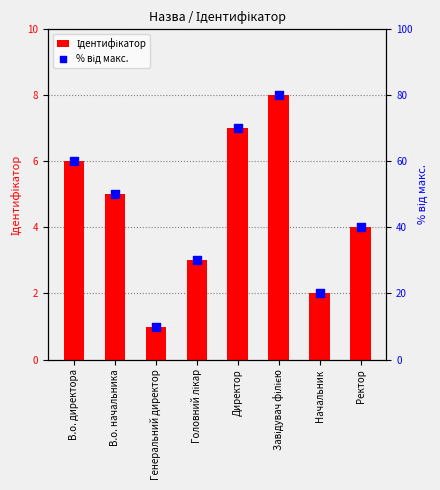

Which series contains the highest Y value?

% від макс.